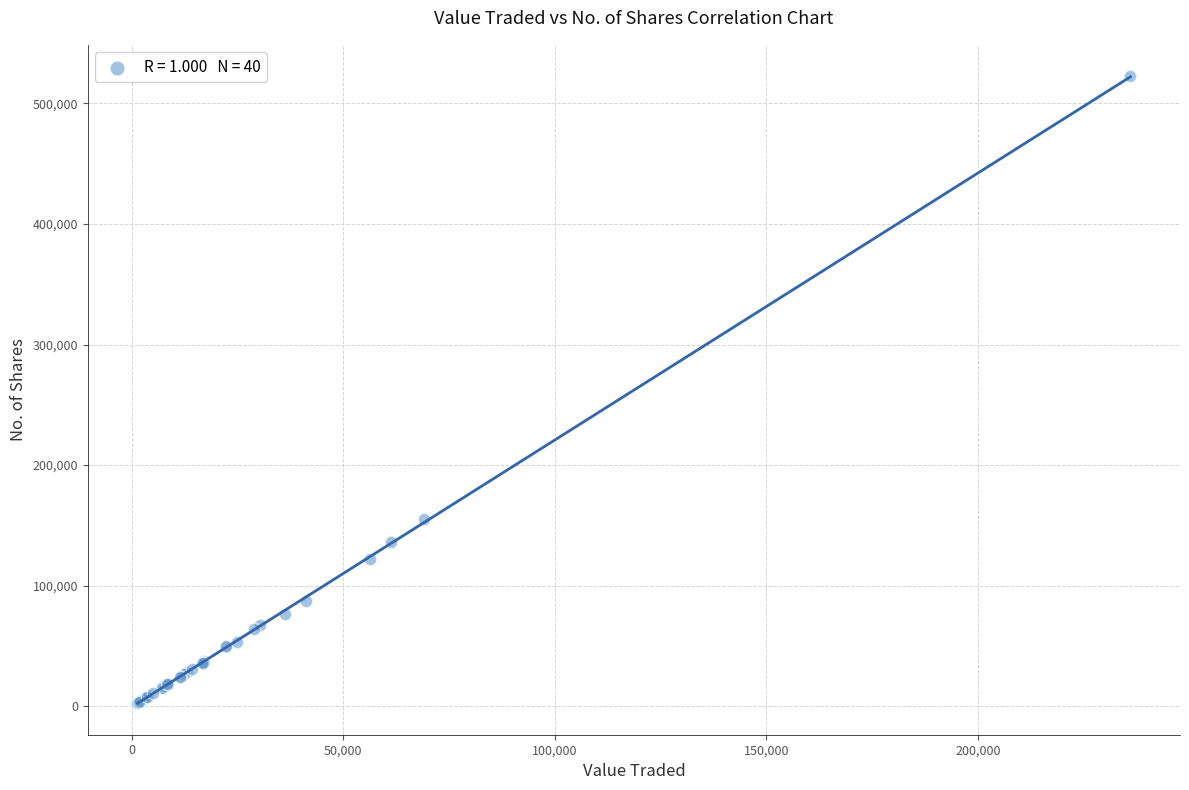

What Y value in the scatter plot is closest to 262702?

155096